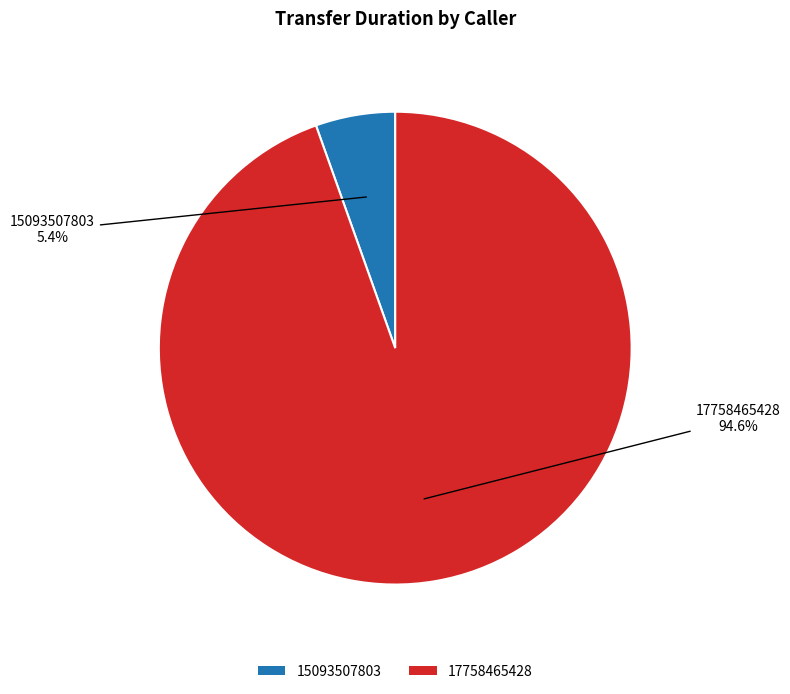

Which slice is the smallest?

15093507803